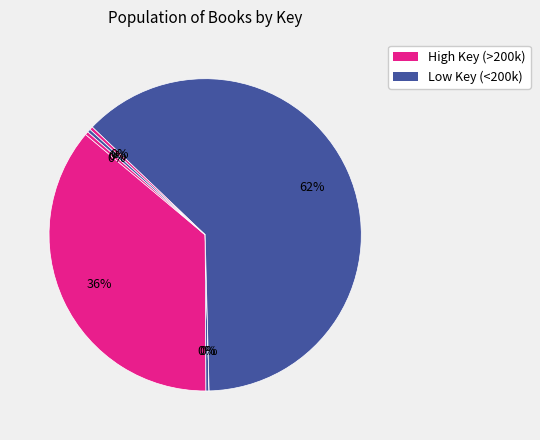

To the nearest percent, what is the difference between the largest and smallest slice percentages?

62%